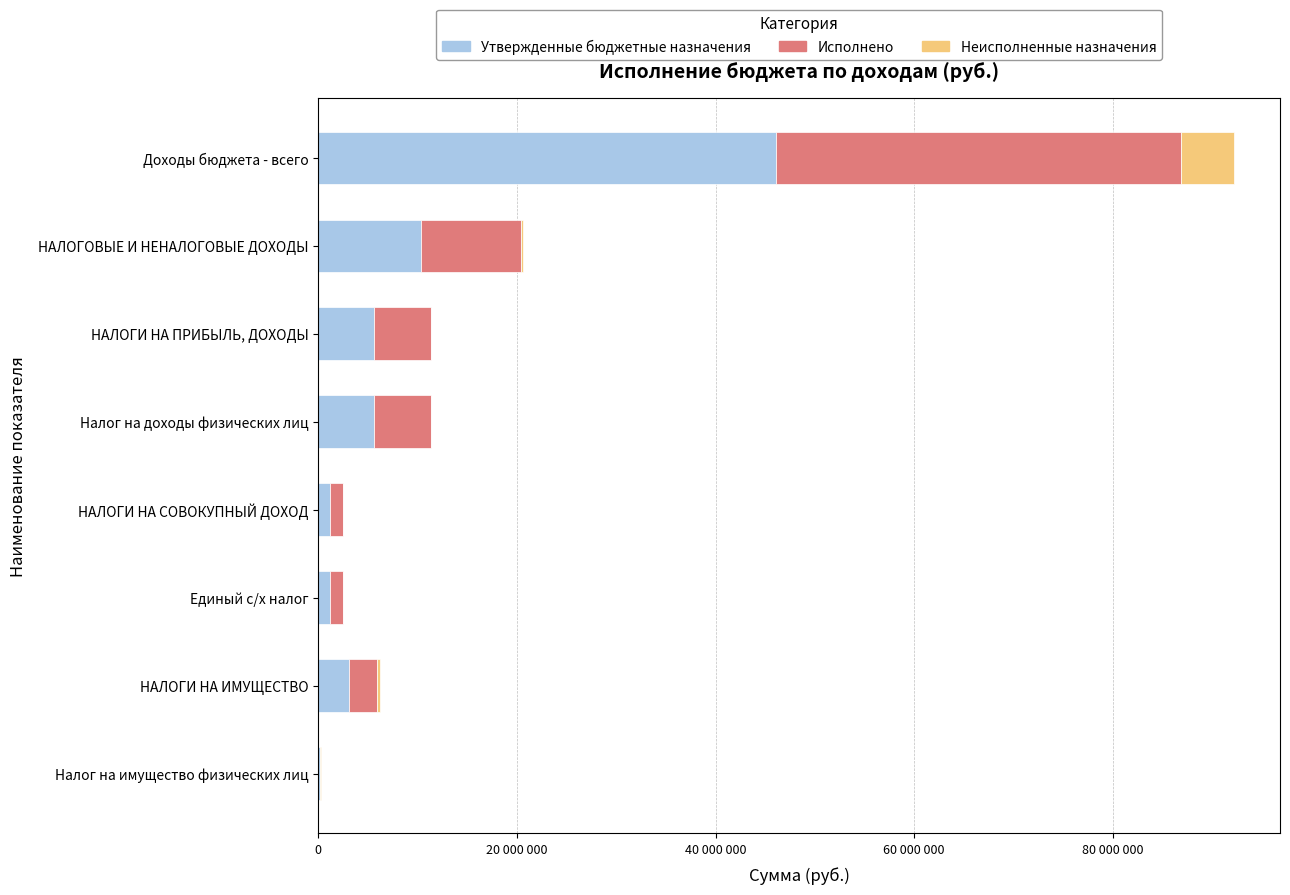

What are all the series names shown in the legend?

Утвержденные бюджетные назначения, Исполнено, Неисполненные назначения